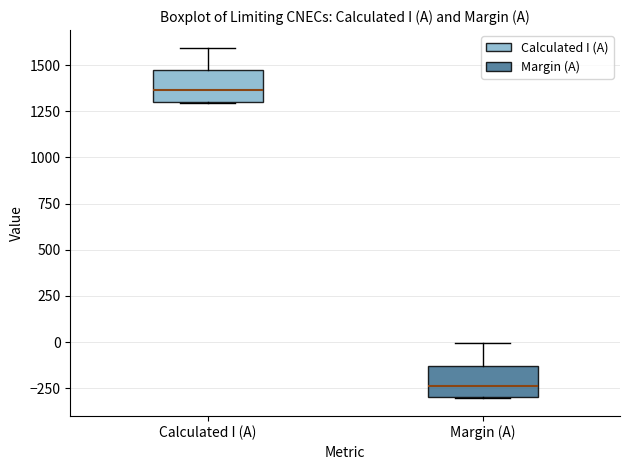

Reading left to right, transcribe this box plot: for each box, give where its median line is, the range the box spans, and where its two whiskers end, as read against the y-axis. The values are not printed on the chart, so give them approximately, as read against the axis.

Calculated I (A): median 1350, box 1300 to 1450, whiskers 1300 to 1600
Margin (A): median -250, box -300 to -150, whiskers -300 to 0